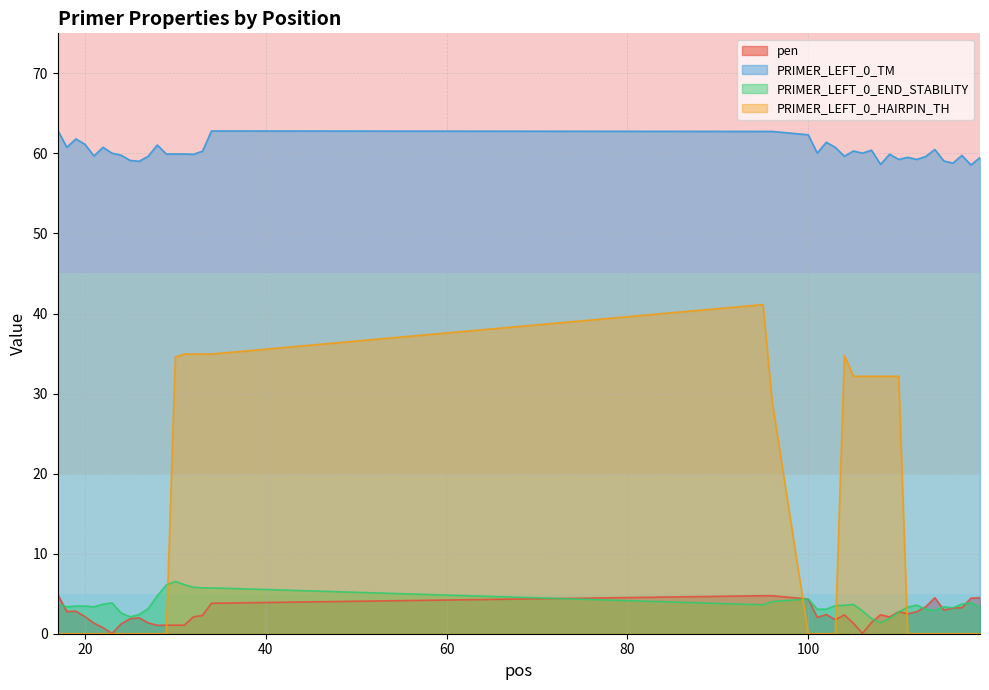

After their last crossing, which series has the higher values: pen or PRIMER_LEFT_0_END_STABILITY?

pen